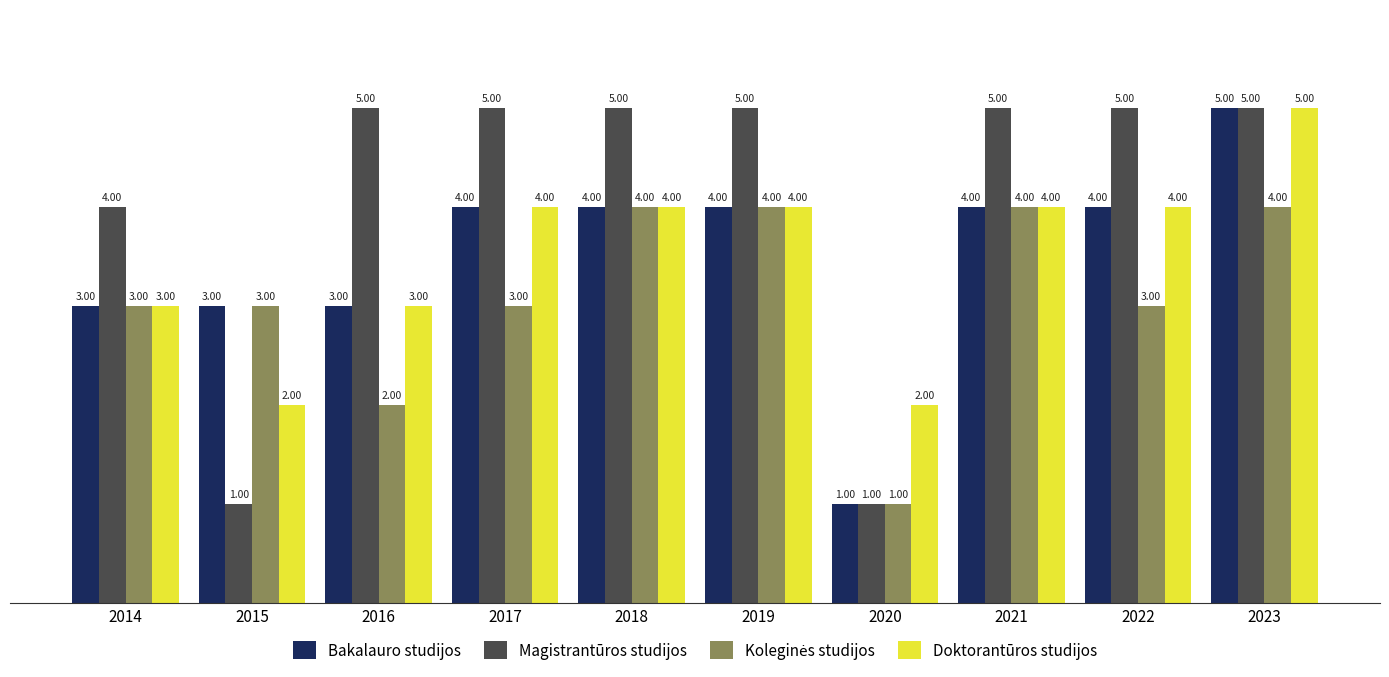

What is the average value of the Doktorantūros studijos series?

4